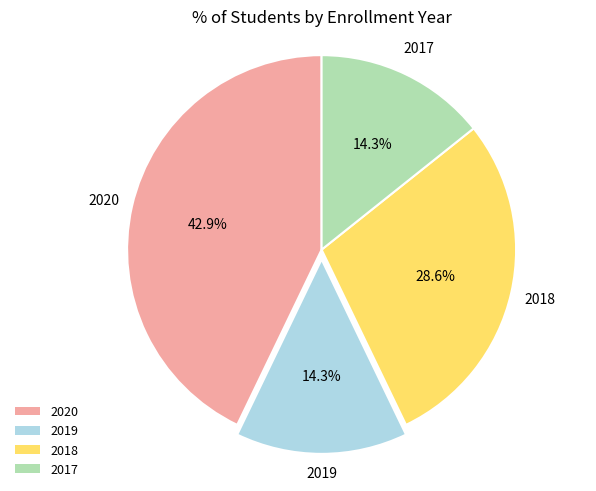

To the nearest percent, what percentage of the pie is 2020?

43%